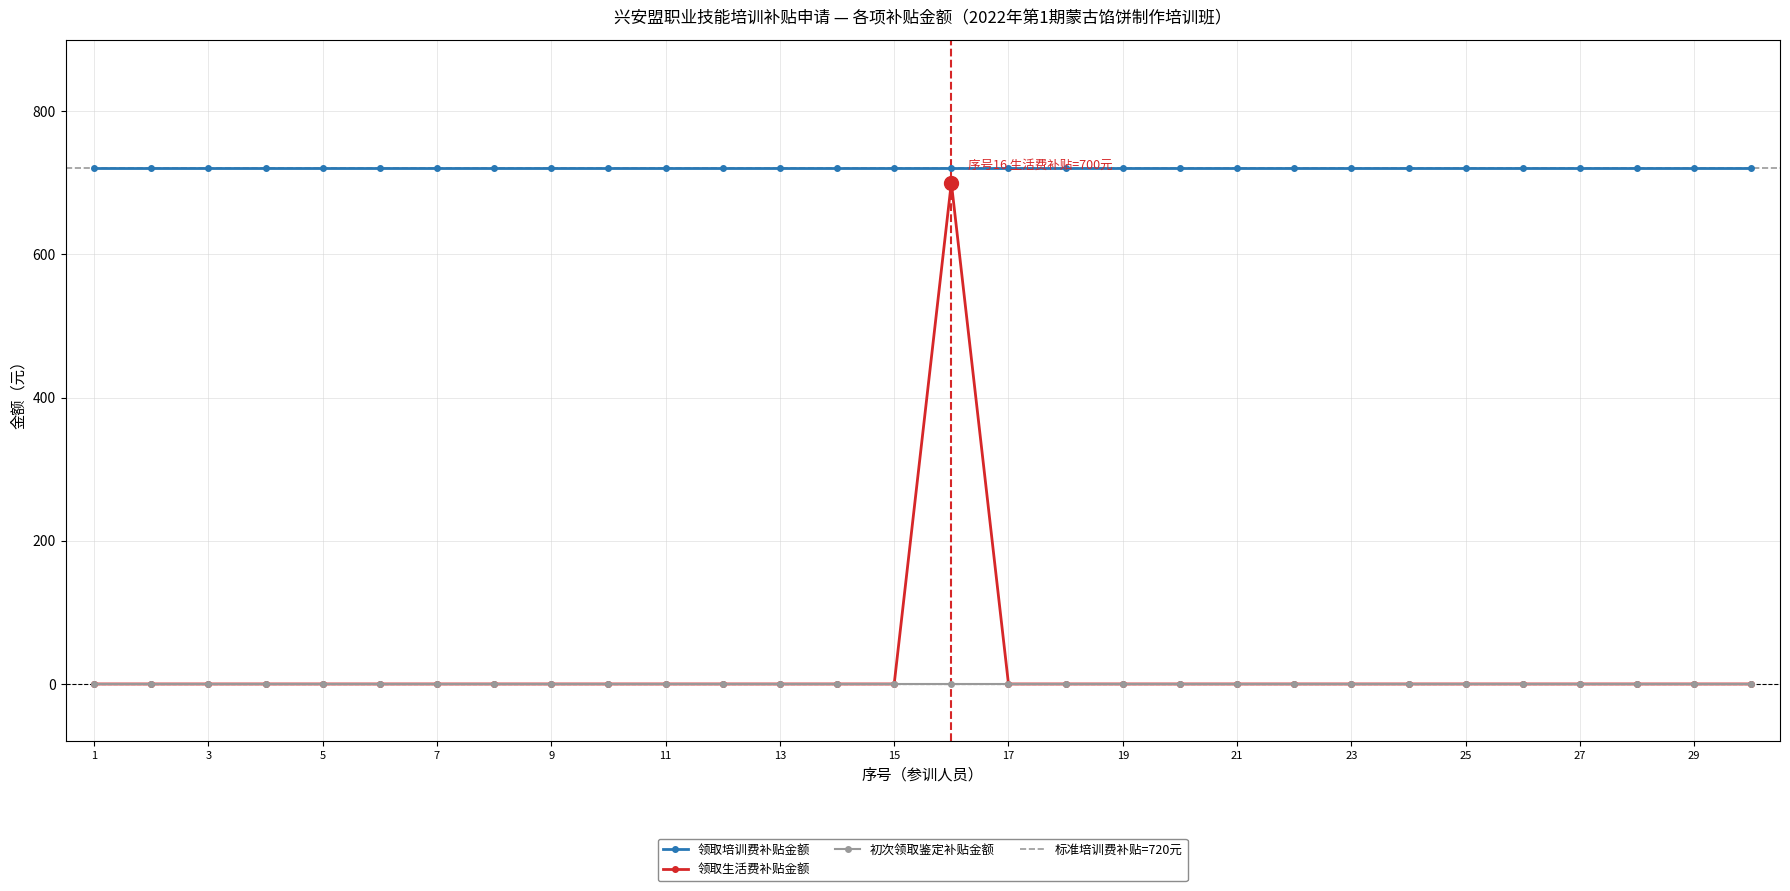

Which series has the largest total across all categories?

领取培训费补贴金额